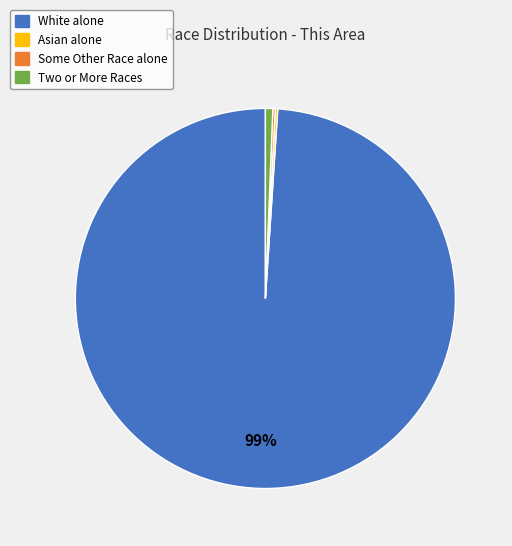

To the nearest percent, what is the difference between the largest and smallest slice percentages?

99%